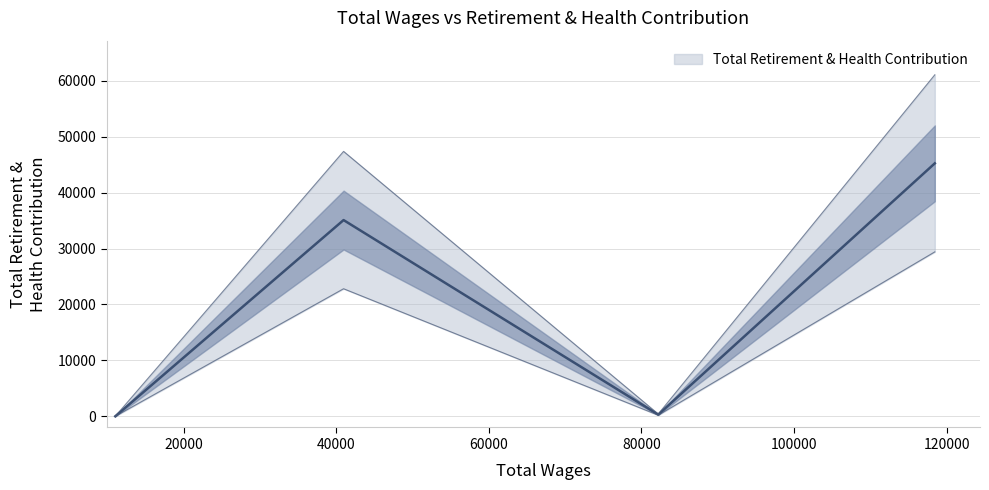

Does the chart display data point markers on the line(s)?

No